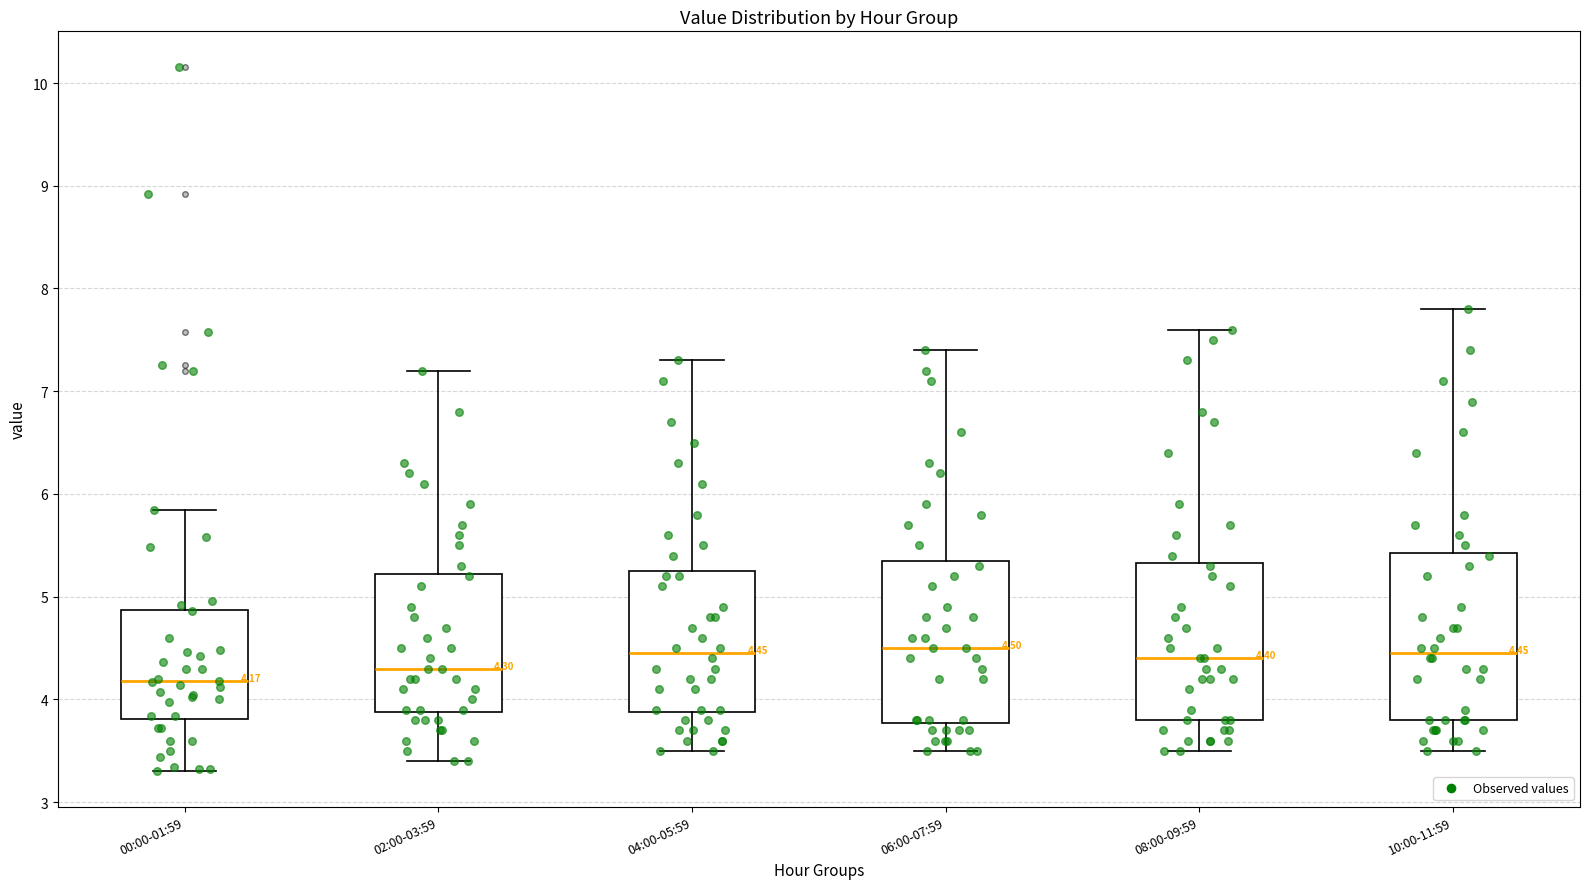

Which box's median line is the lowest?

00:00-01:59